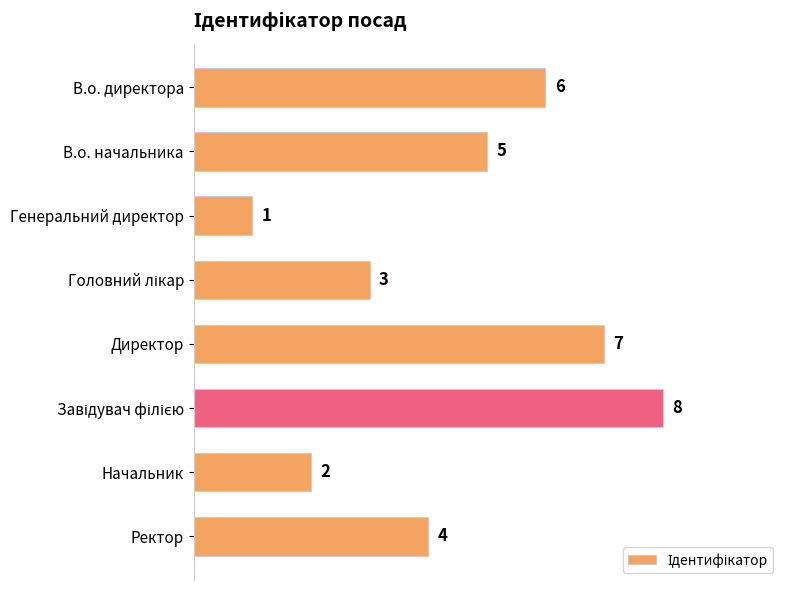

How many values are between 3 and 7?

5